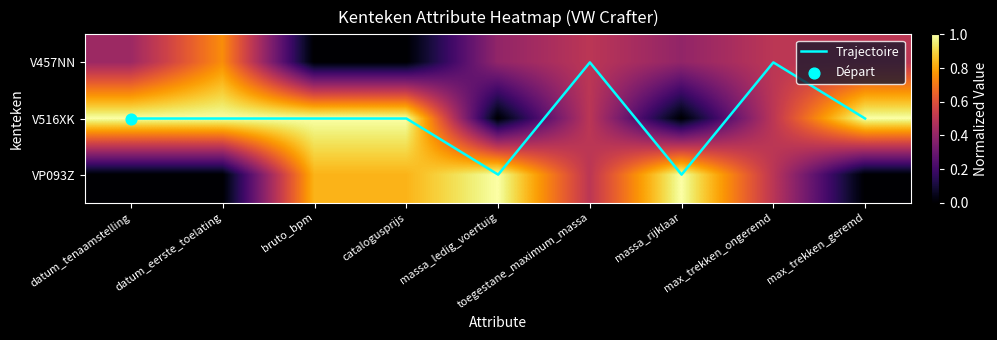

At which label is V457NN closest to 0?

bruto_bpm